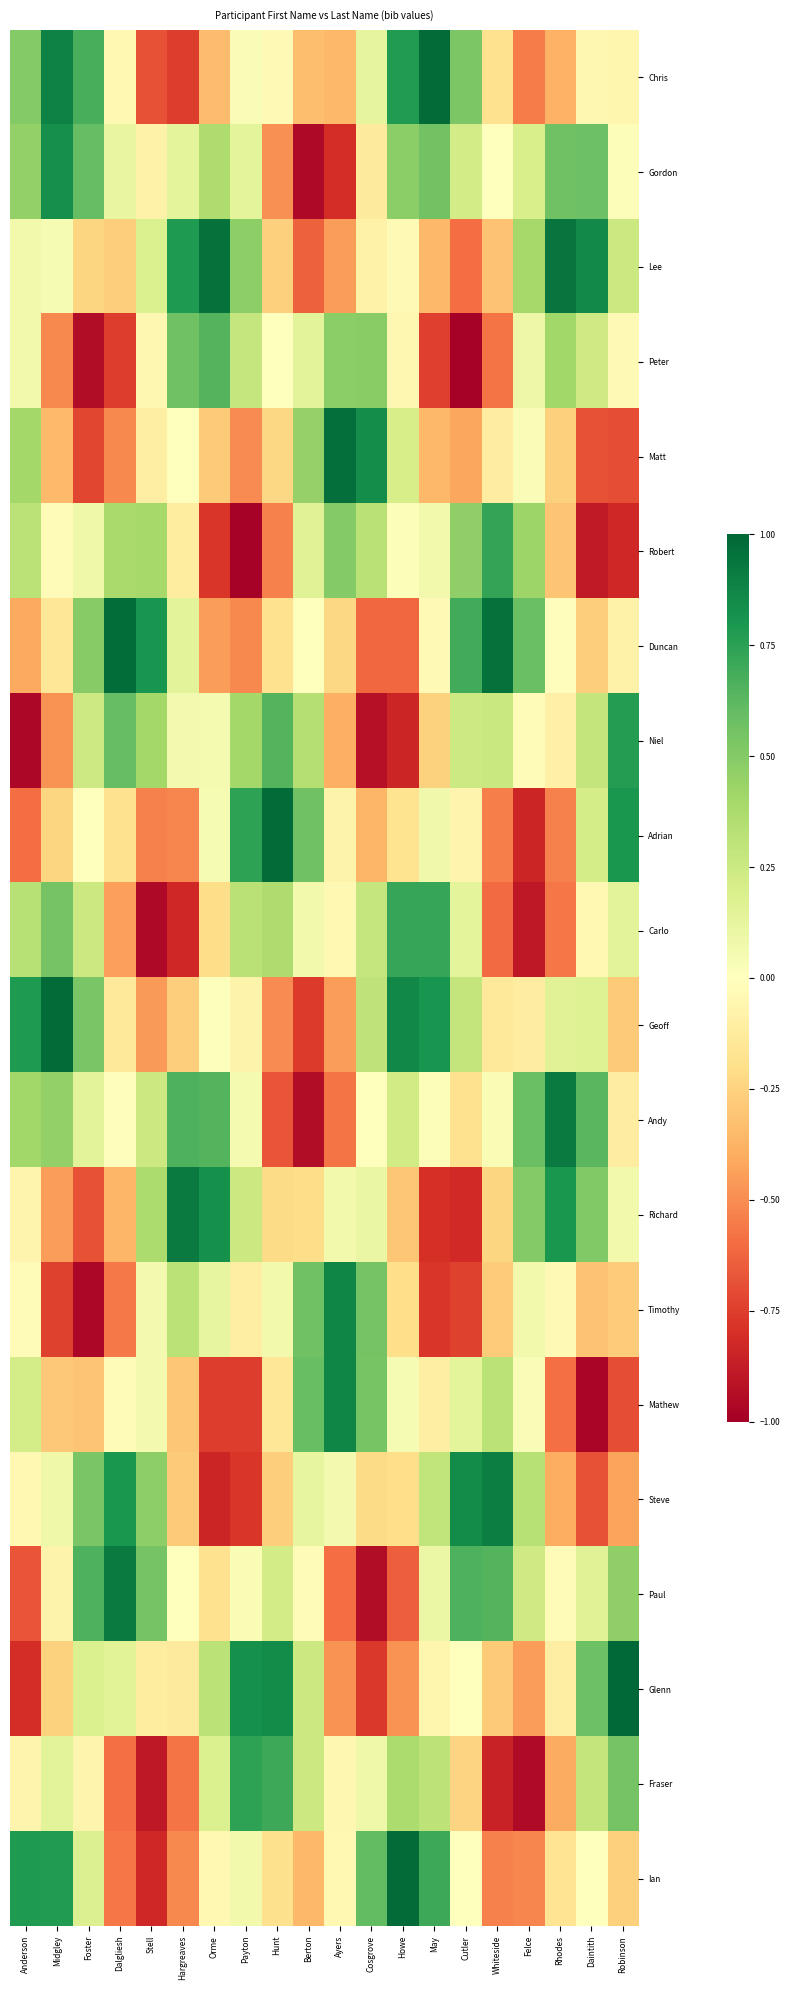

What is the spread (max minus min) of values at Rhodes?

1.5